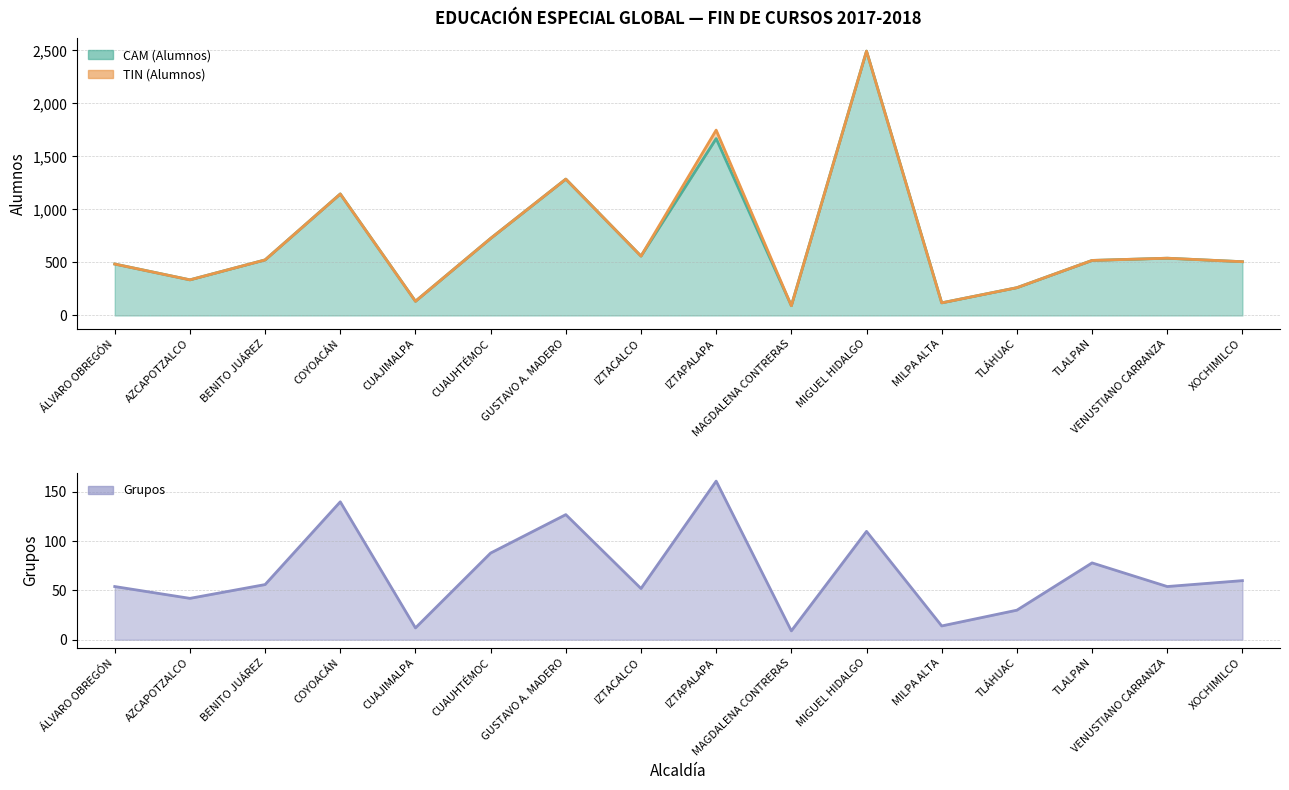

How many categories are shown in the chart?

16